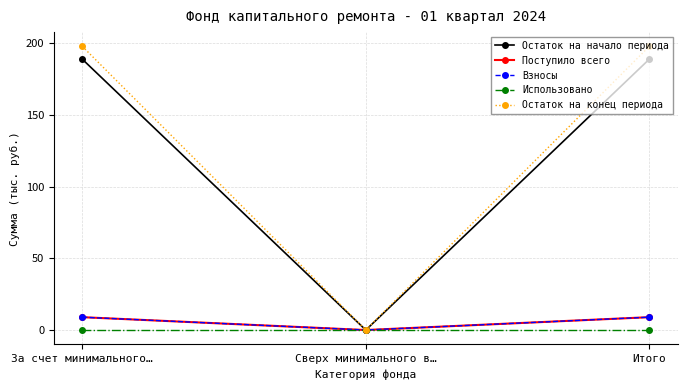

Reading left to right, extract all data points from this chart.

Остаток на начало периода: 188.8	0.0	188.8
Поступило всего: 9.0	0.0	9.0
Взносы: 9.0	0.0	9.0
Использовано: 0.0	0.0	0.0
Остаток на конец периода: 197.7	0.0	197.7